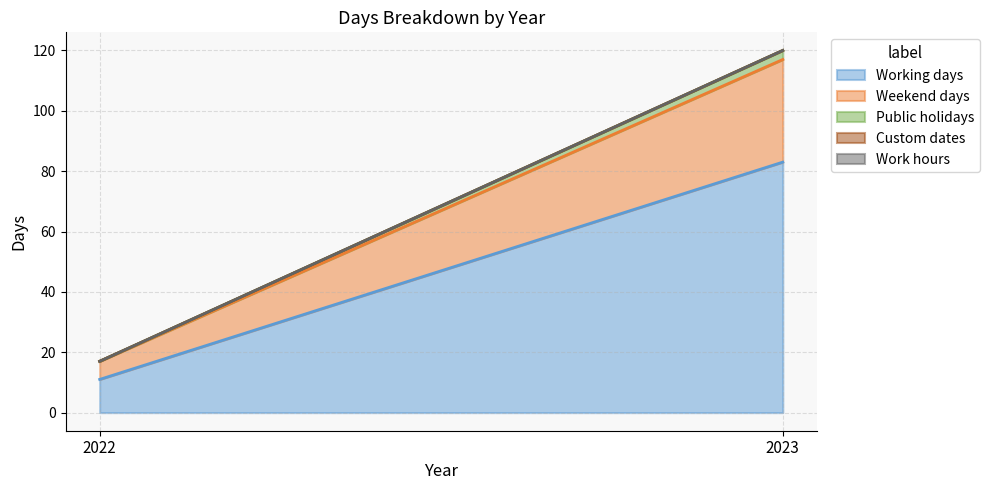

What are all the series names shown in the legend?

Working days, Weekend days, Public holidays, Custom dates, Work hours